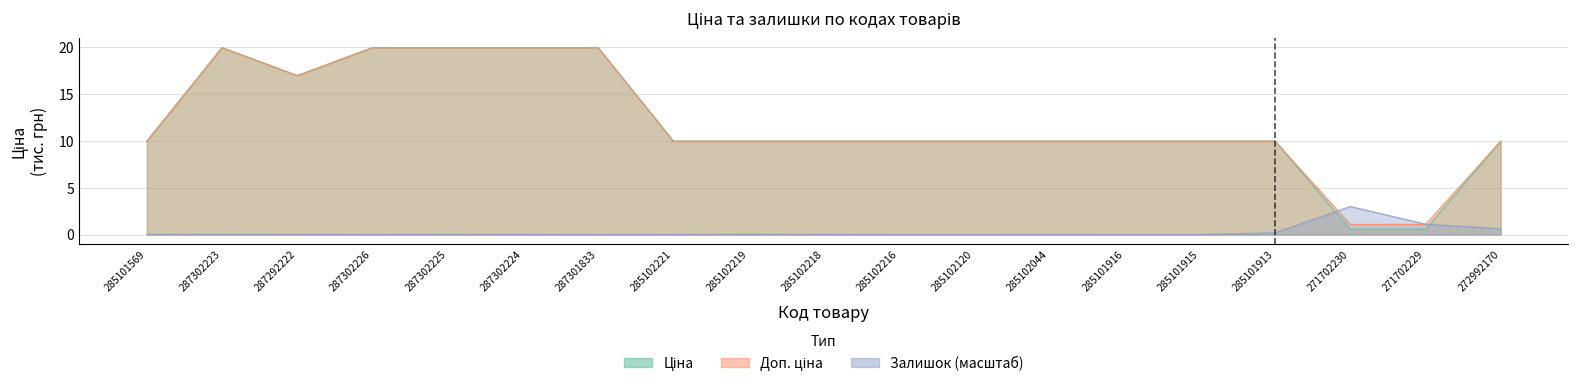

How many data points in Ціна are less than 9?

2